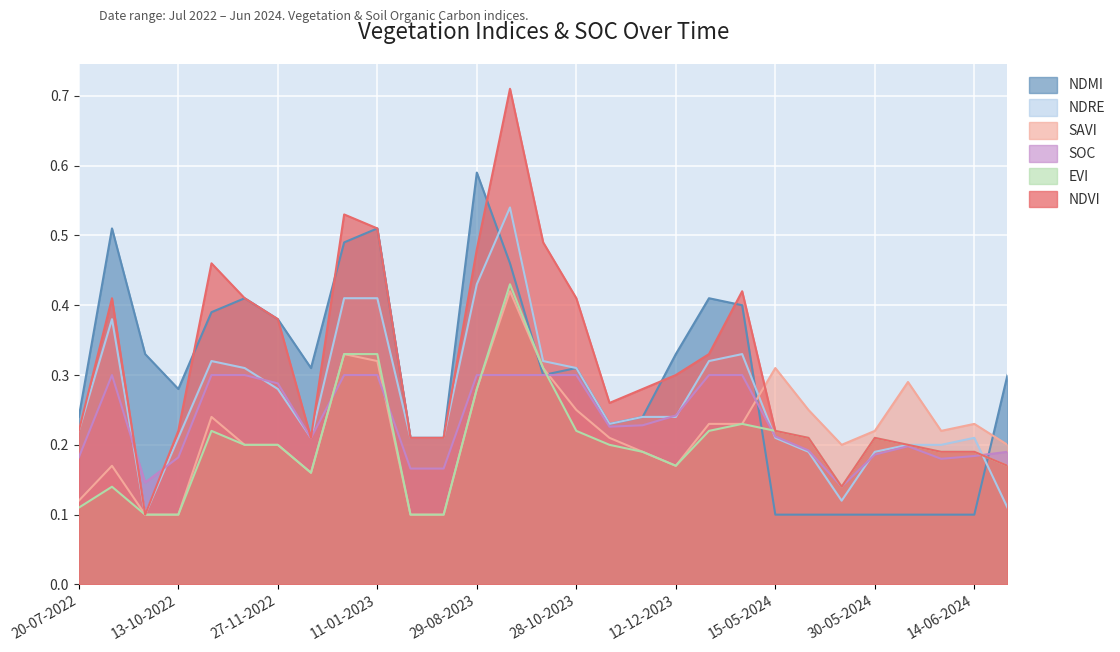

The savi series shows 0.3 at 01-01-2023. True or false?

True